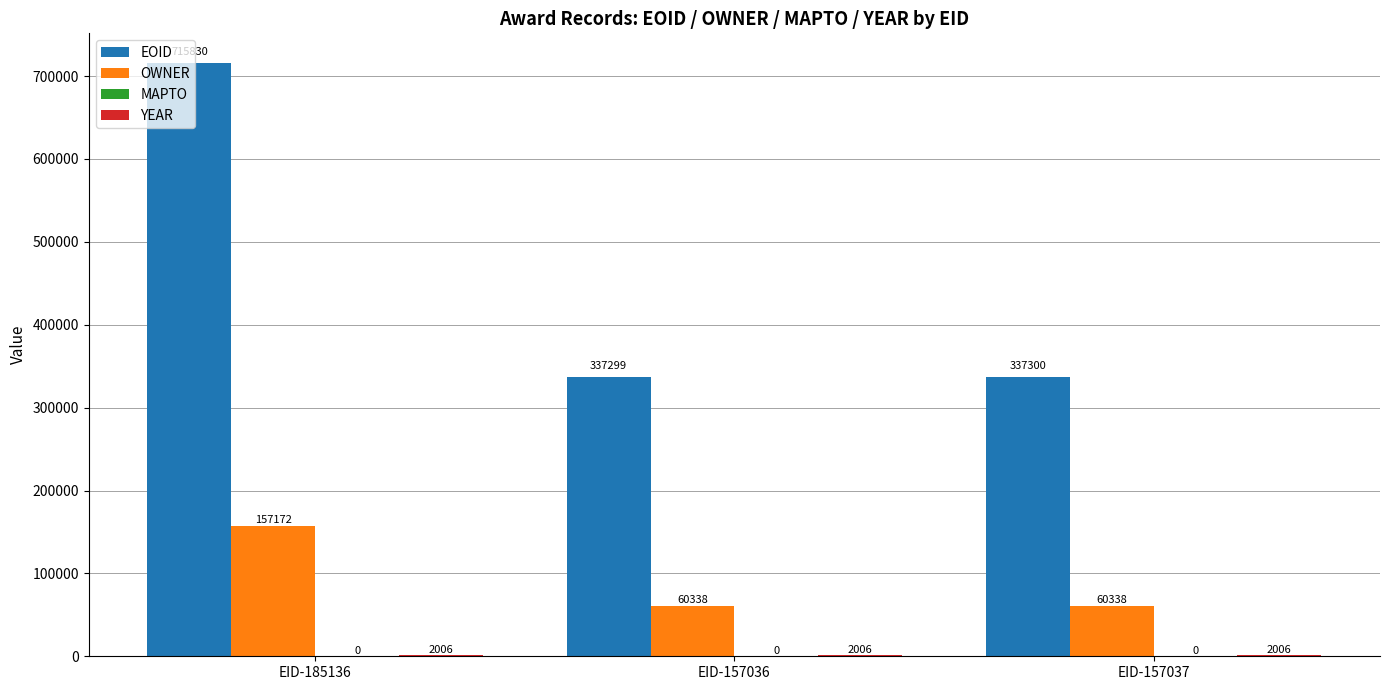

True or false: OWNER has a value of 60338 at EID-157036.

True